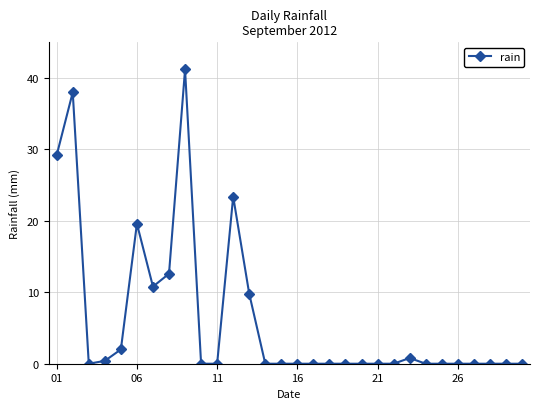

How many series are shown in this chart?

1